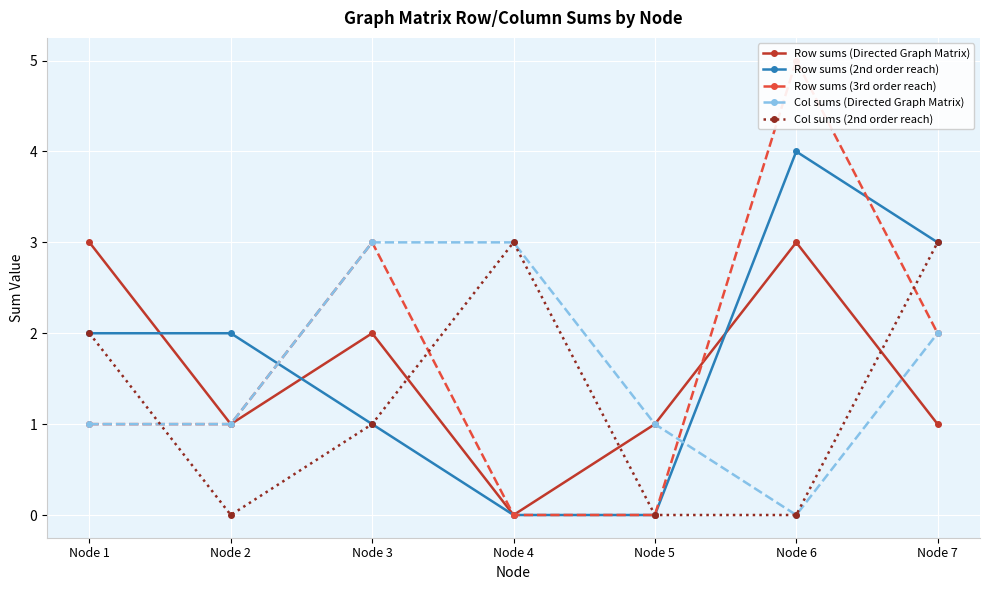

Is it true that Col sums (2nd order reach) equals 0 at Node 2?

True